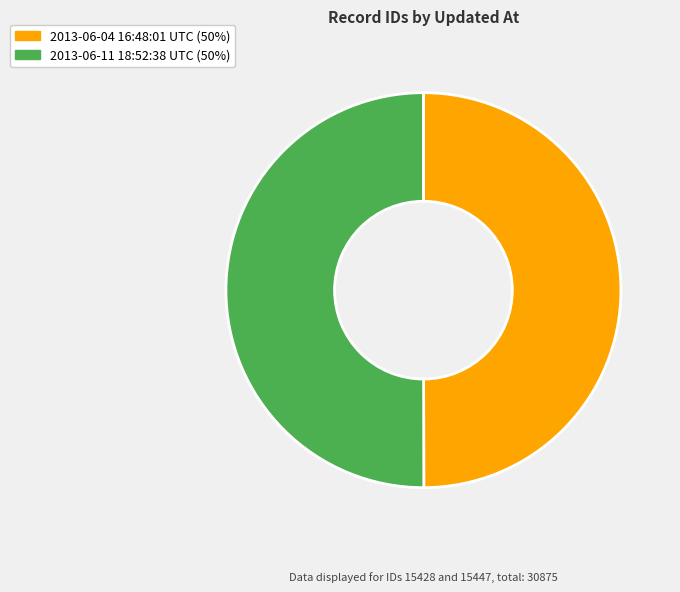

Is it true that 2013-06-11 18:52:38 UTC (50%) is 50% of the pie?

True